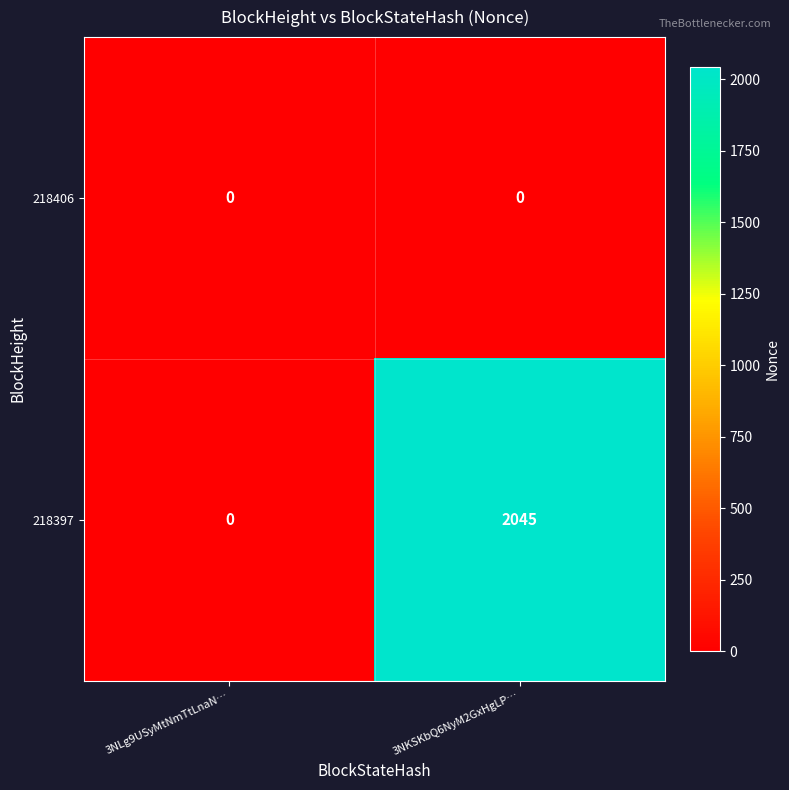

Reading left to right, list all the values displayed in this chart.

218406: 0	0
218397: 0	2045